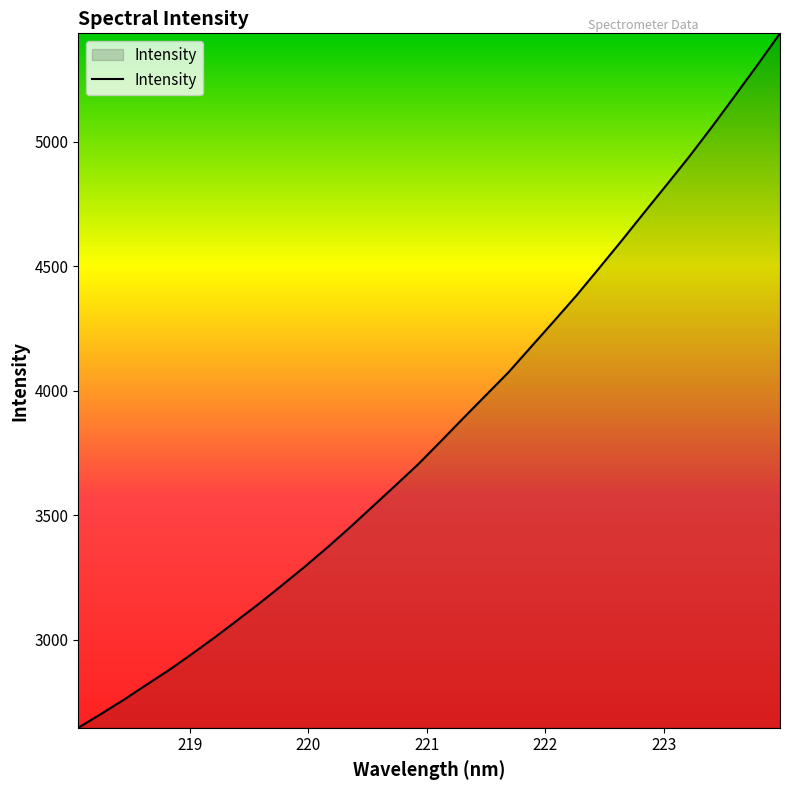

What is the difference between the maximum and minimum values?

2790.2